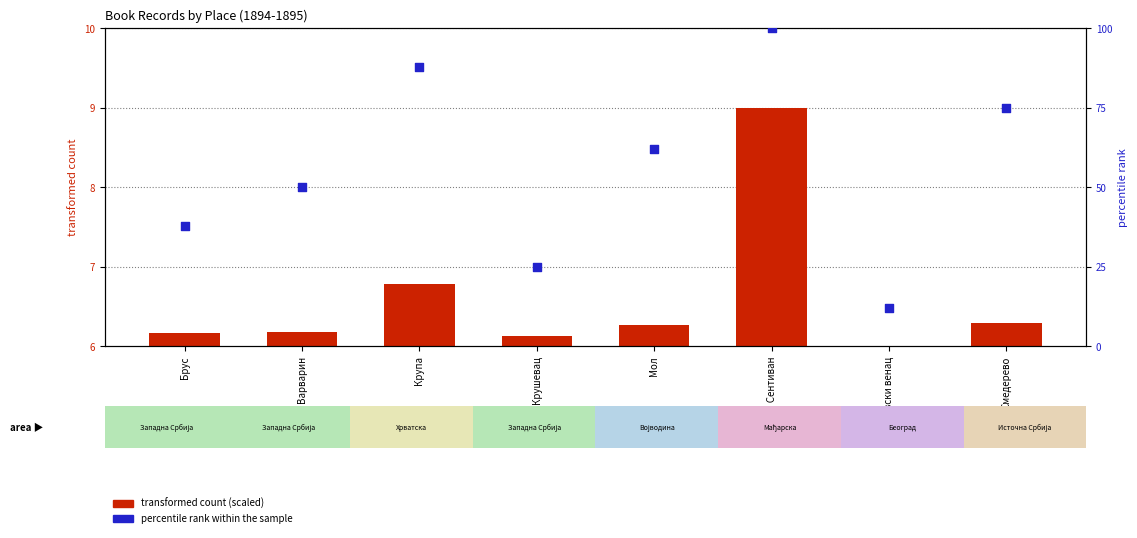

What are all the series names shown in the legend?

transformed count (scaled), percentile rank within the sample